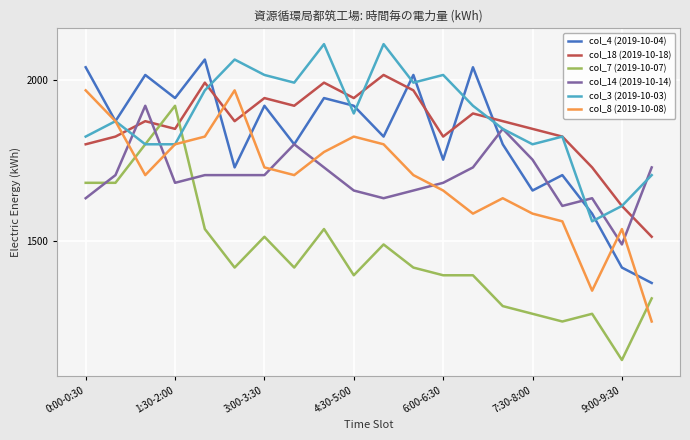

What is the greatest value displayed?

2112